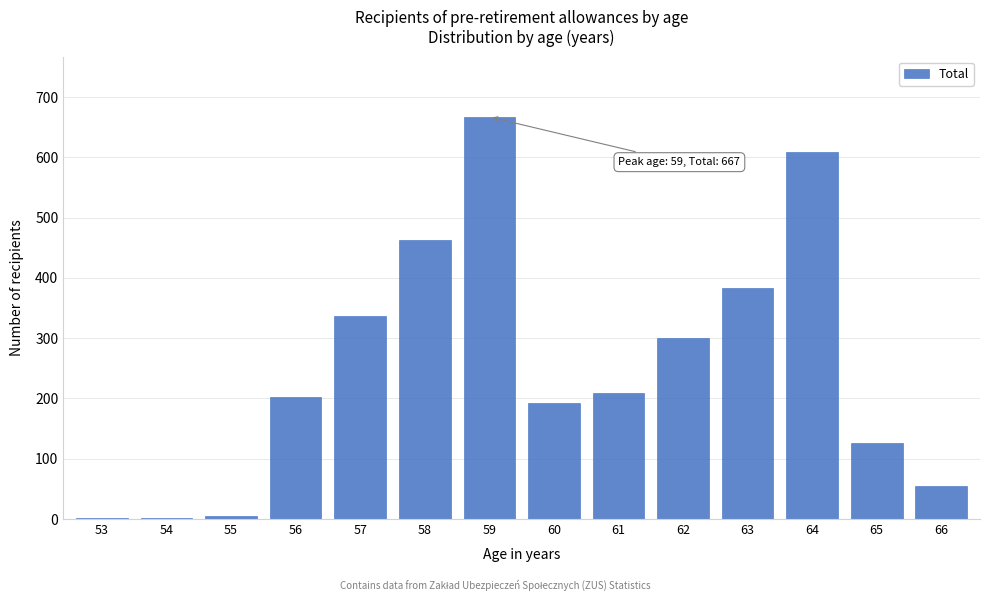

Is it true that the value at 64 is 335?

False